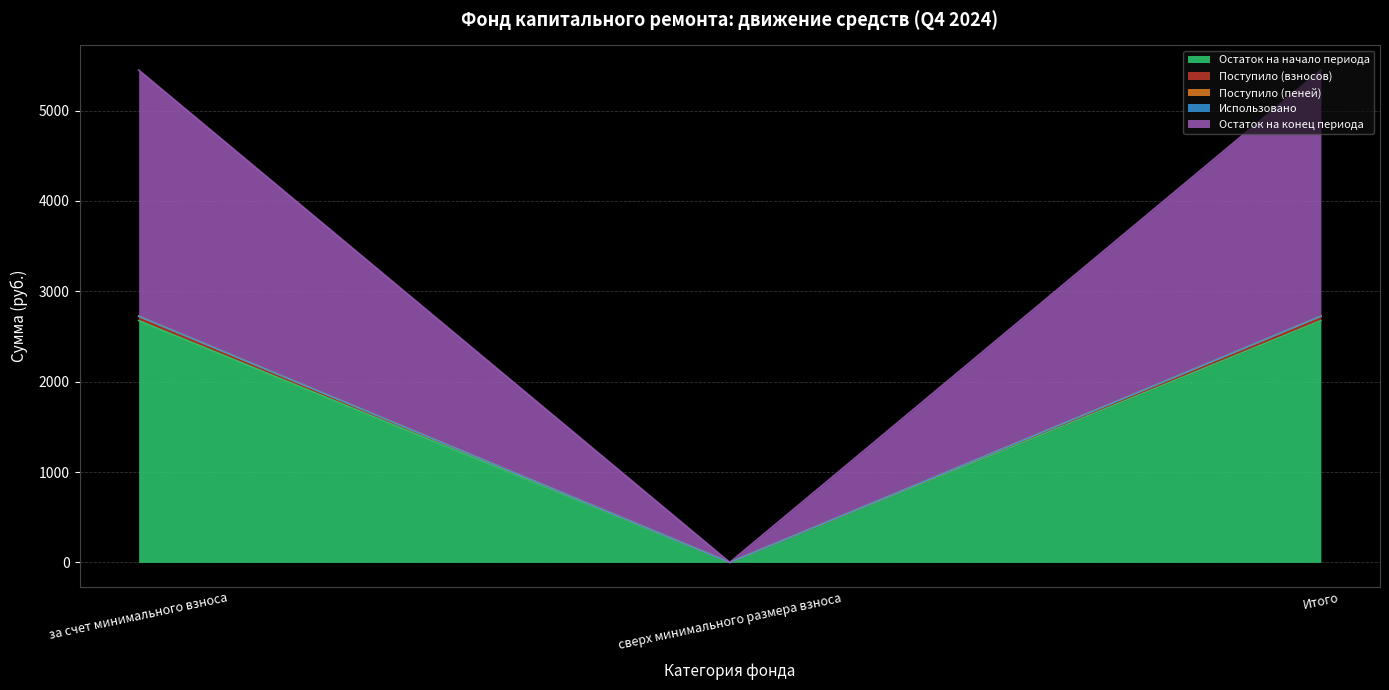

Is it true that Остаток на конец периода equals 0.0 at сверх минимального размера взноса?

True